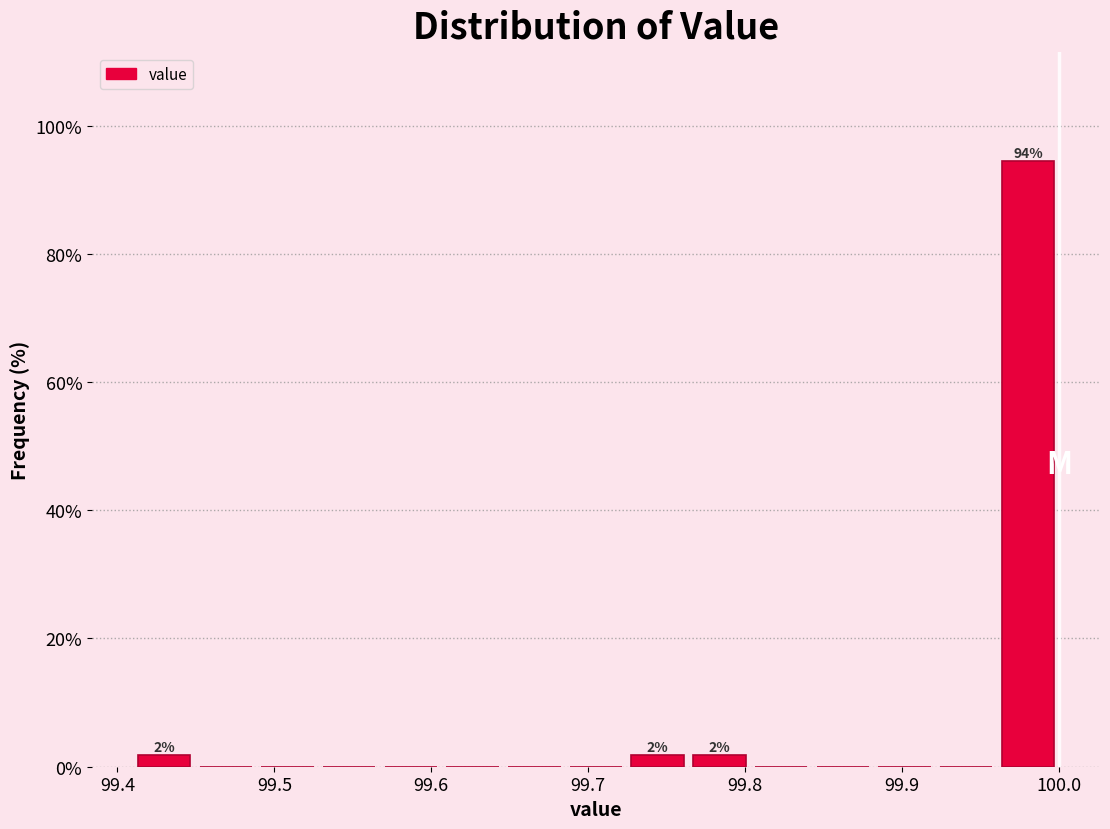

Around what value on the x-axis is the tallest bar? Give the approximate position of its centre, as read against the axis.

99.98